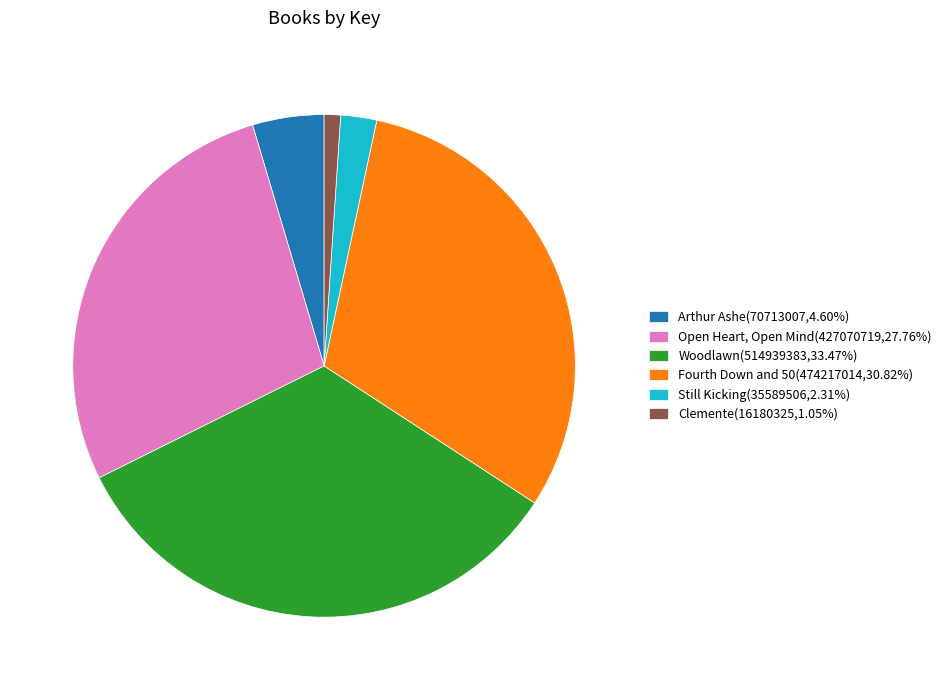

What is the ratio of the value at Fourth Down and 50(474217014,30.82%) to the value at Open Heart, Open Mind(427070719,27.76%)?

1.1